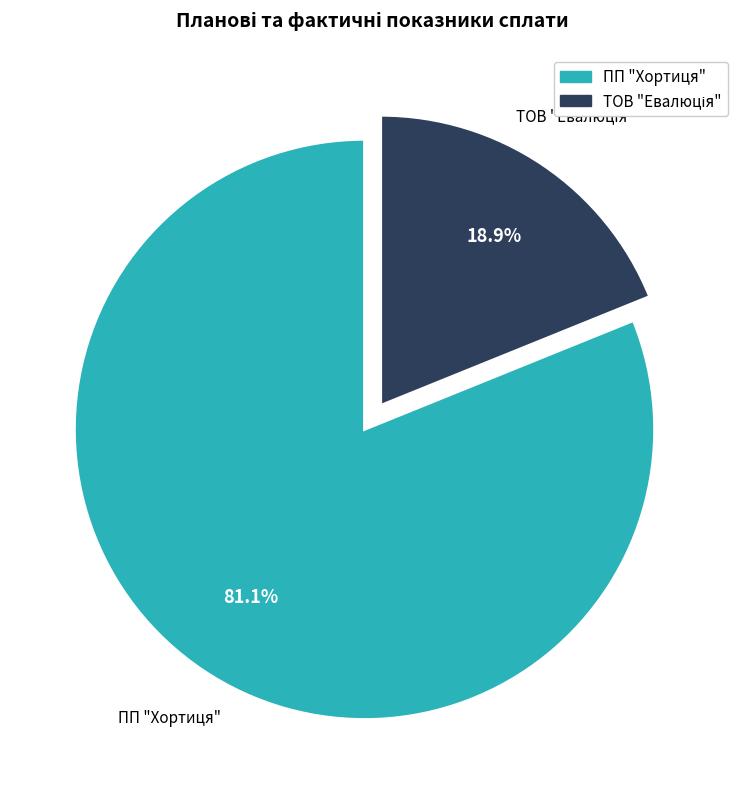

Which slice is the largest?

ПП "Хортиця"